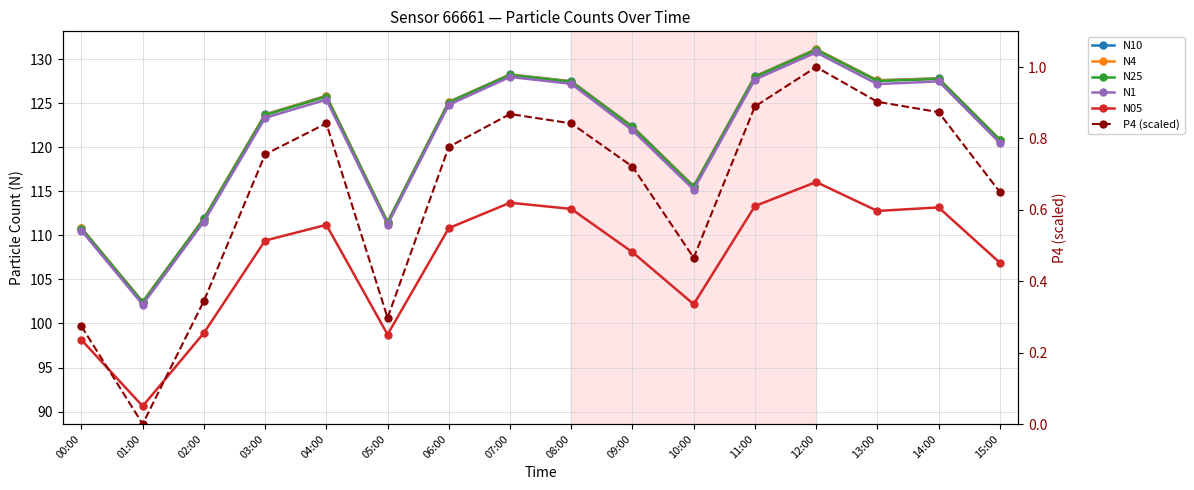

True or false: N1 has more than 2 interior local peaks.

True